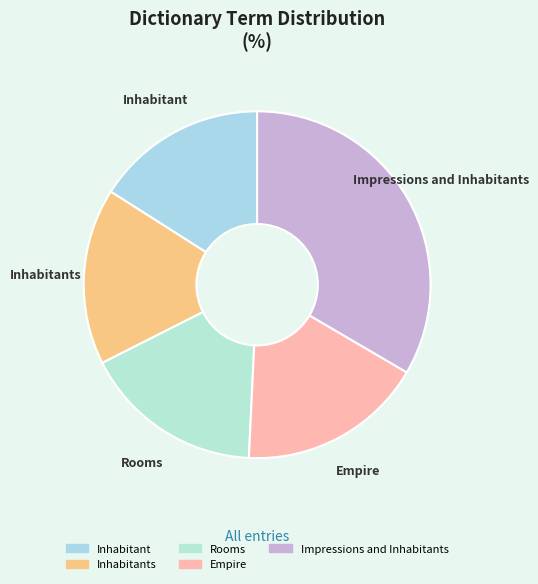

Is there any slice that represents more than half of the pie?

No